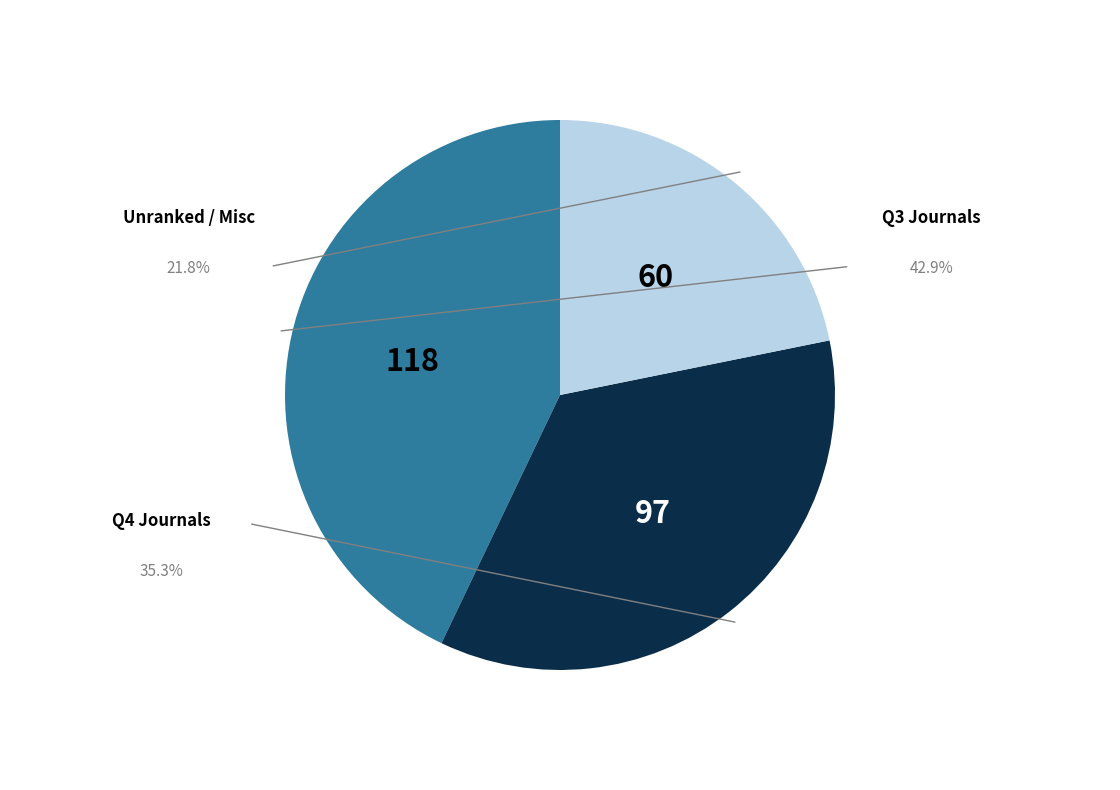

Is there a majority slice in this chart?

No